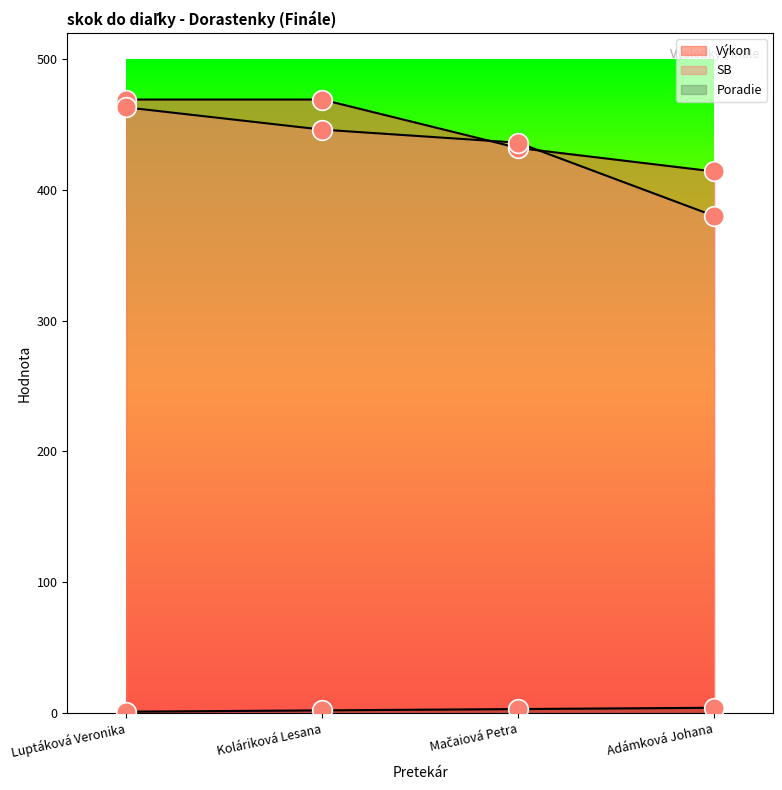

Is the value of Poradie (pts) at Mačaiová Petra greater than the value of SB (line) at Mačaiová Petra?

No